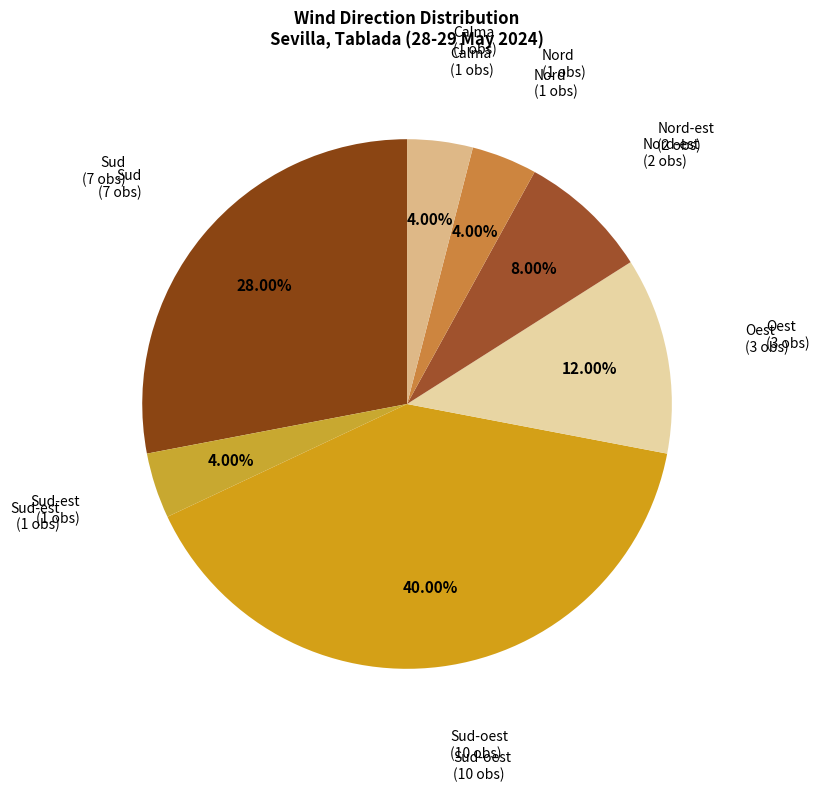

Count the number of slices in the pie.

7